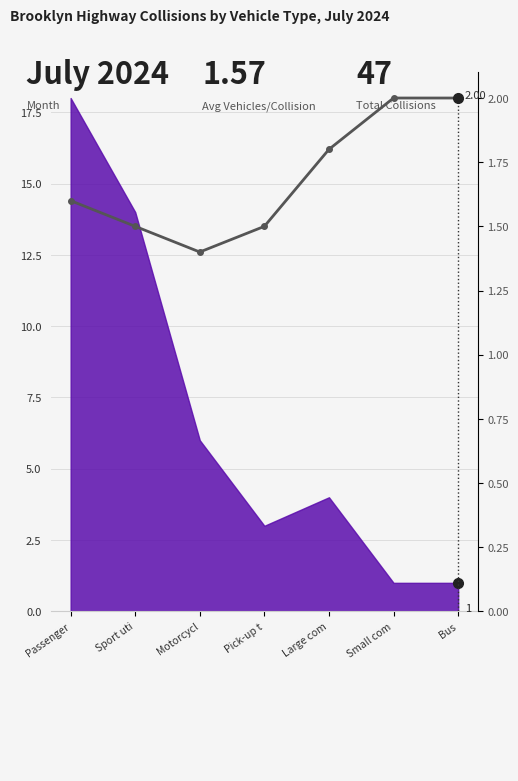

What is the sum of the values at Bus and Small com?

4.0